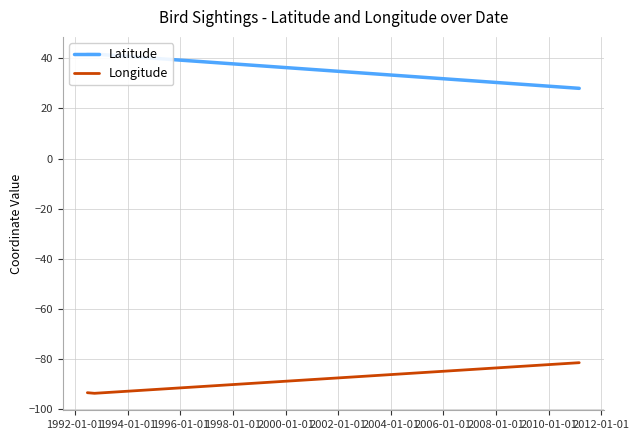

Is the value of Longitude at 1994-01-01 greater than the value of Latitude at 1994-01-01?

No